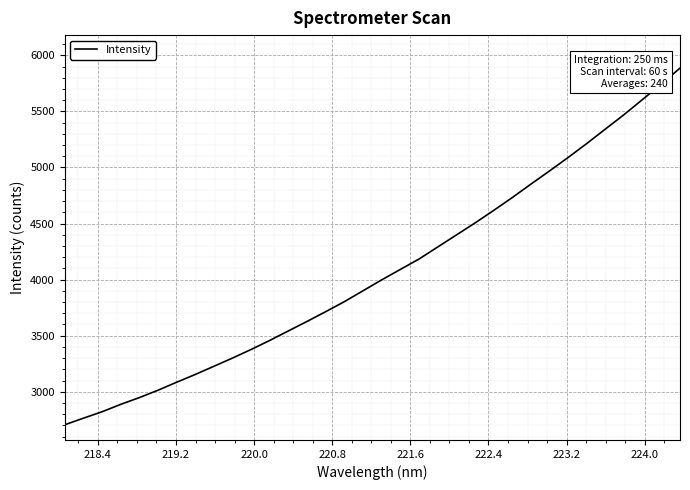

What is the minimum value shown in the chart?

2705.4